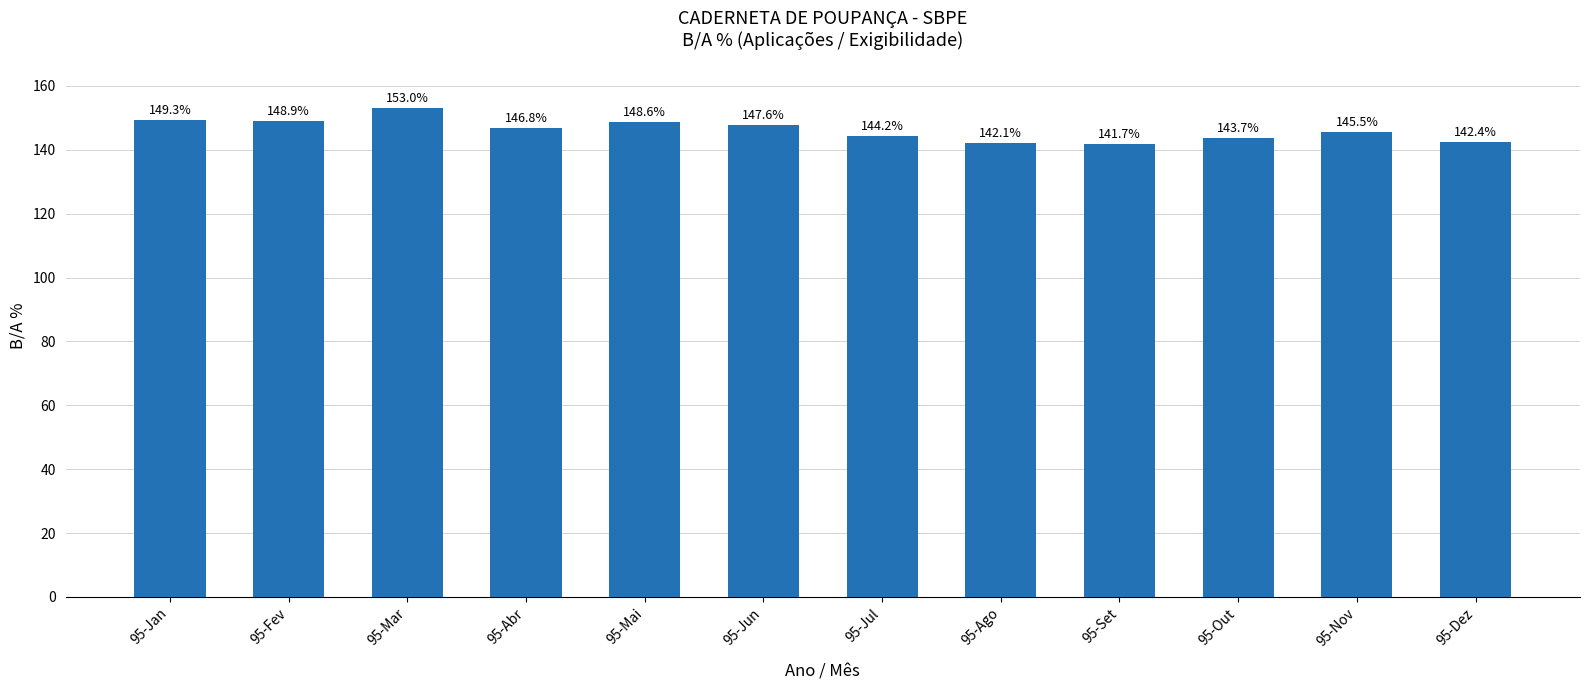

Does the chart contain stacked bars?

No